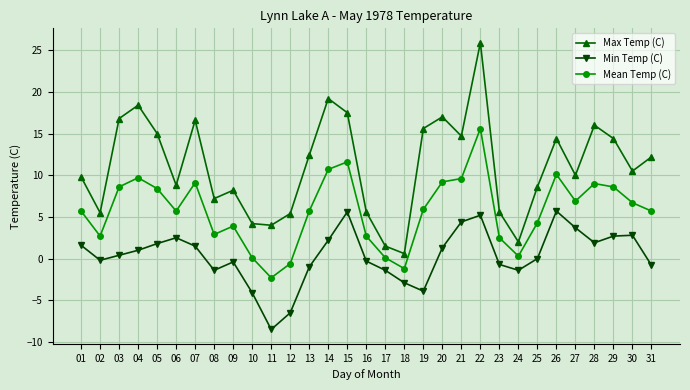

What is the value of the Mean Temp (C) point at the 30th from the left?

6.7